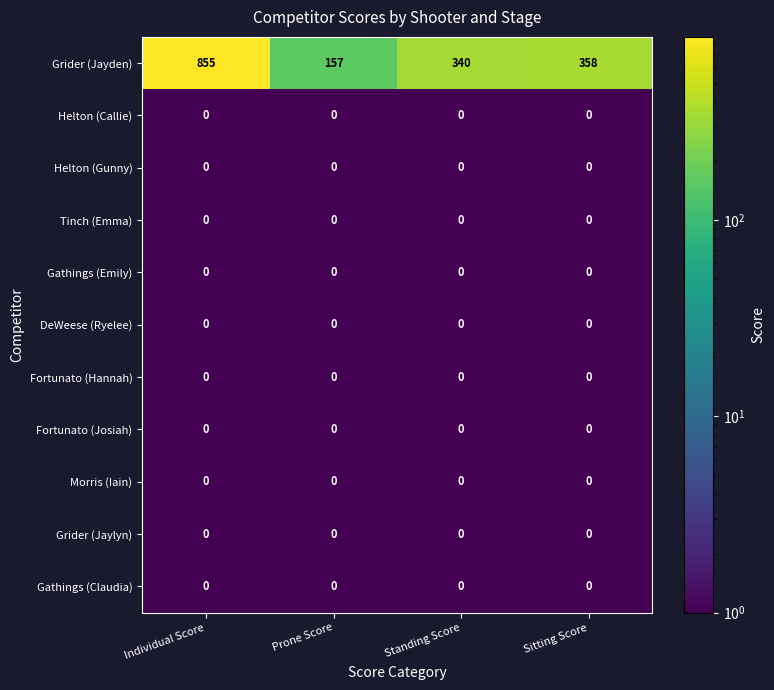

Between Individual Score and Sitting Score, which series saw the biggest shift?

Grider (Jayden)